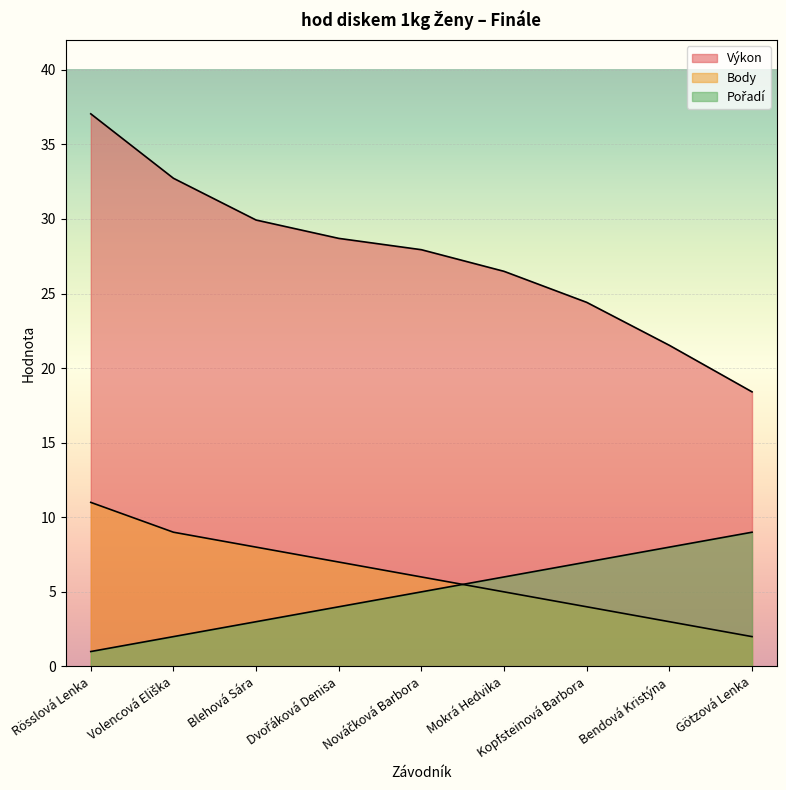

What is the sum of all Pořadí values?

45.0